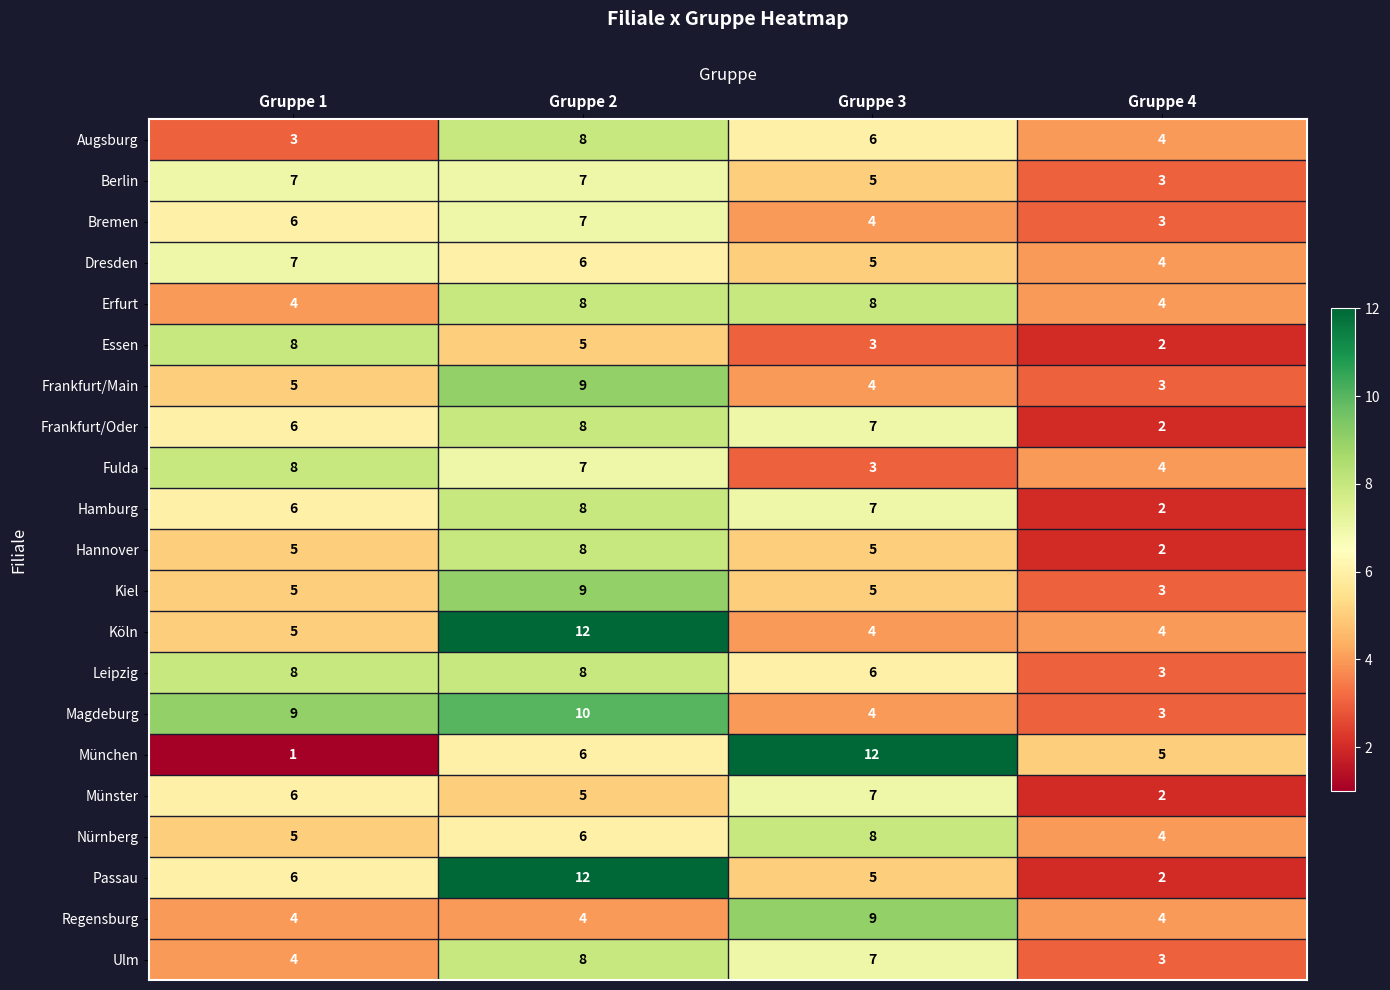

What is the sum of all Magdeburg values?

26